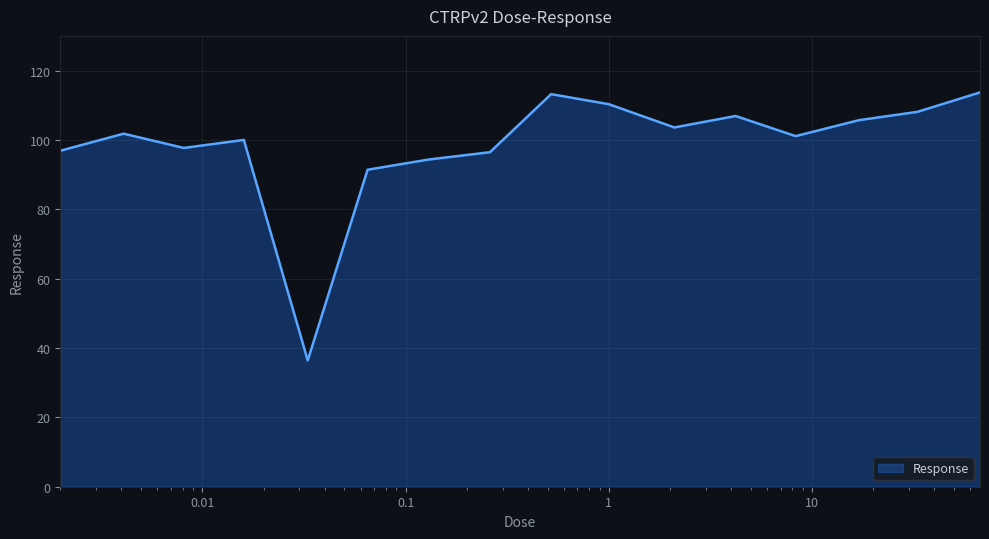

What is the maximum value shown in the chart?

113.7